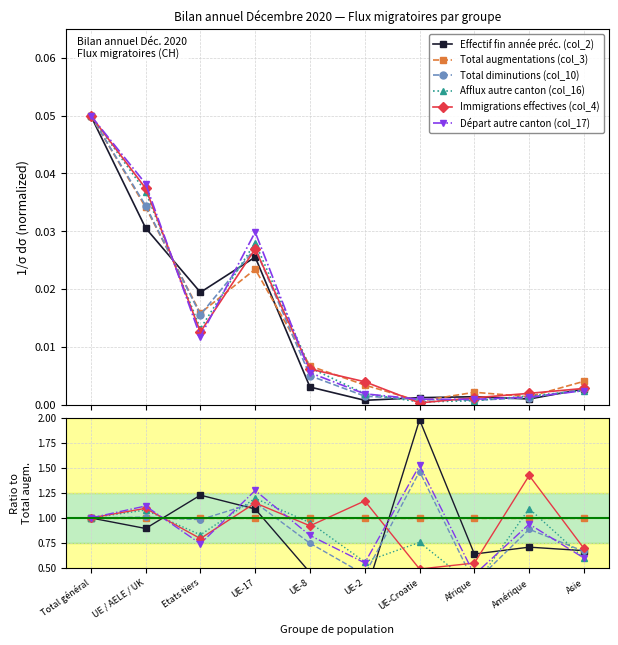

What is the total value across all series at Amérique?

6.0